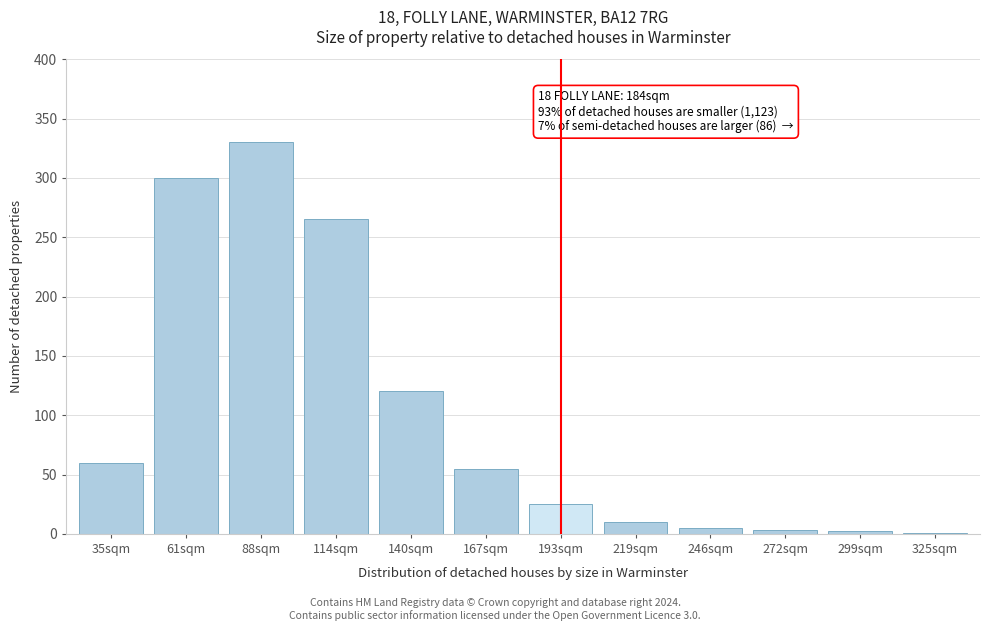

What is the approximate value at 114sqm?

265